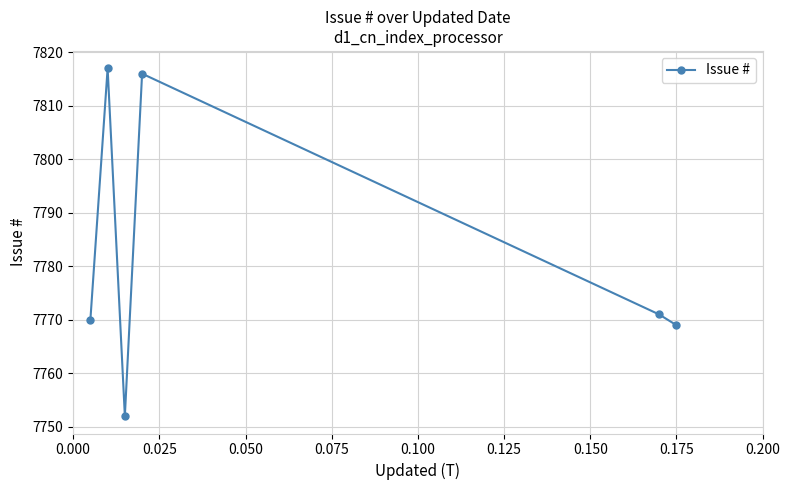

How many distinct data groups are displayed?

1